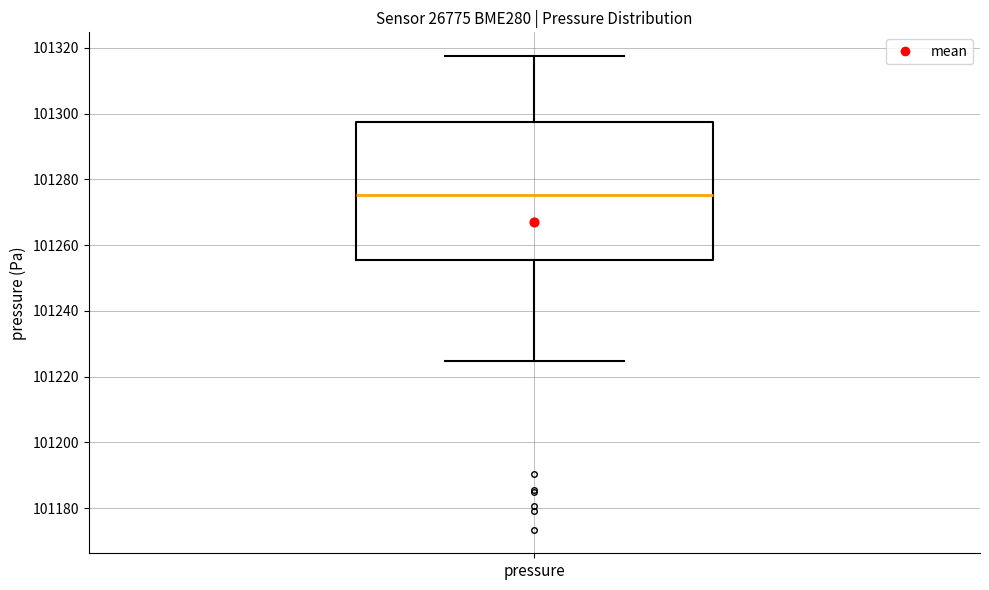

Where is the lower edge of the box for pressure on the y-axis? The values are not printed on the chart, so give them approximately, as read against the axis.

101256